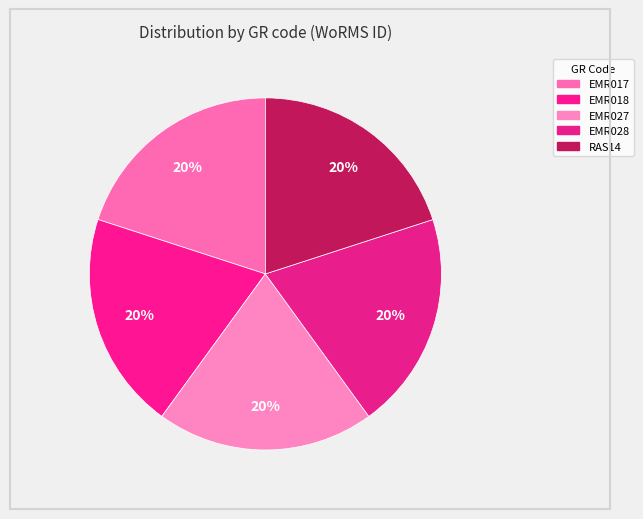

Which slice is the smallest?

EMR017